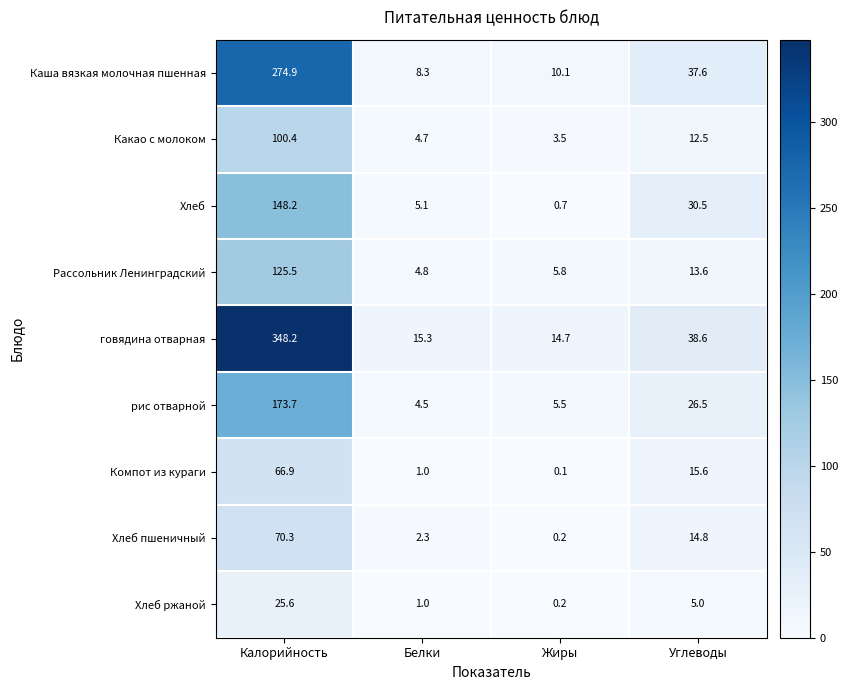

Between Калорийность and Белки, which series saw the biggest shift?

говядина отварная